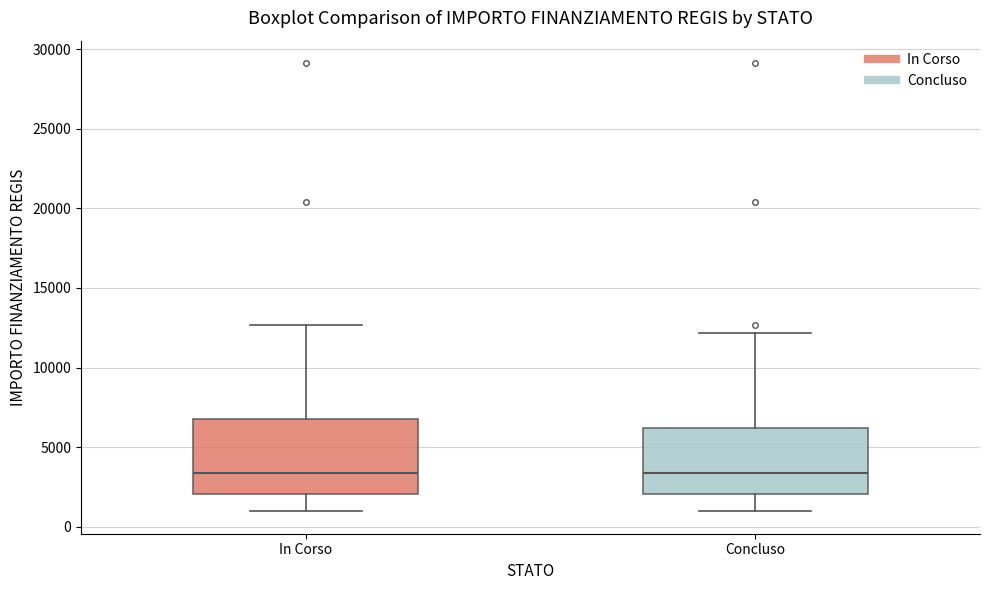

Reading left to right, transcribe this box plot: for each box, give where its median line is, the range the box spans, and where its two whiskers end, as read against the y-axis. The values are not printed on the chart, so give them approximately, as read against the axis.

In Corso: median 3500, box 2000 to 7000, whiskers 1000 to 12500
Concluso: median 3500, box 2000 to 6000, whiskers 1000 to 12000